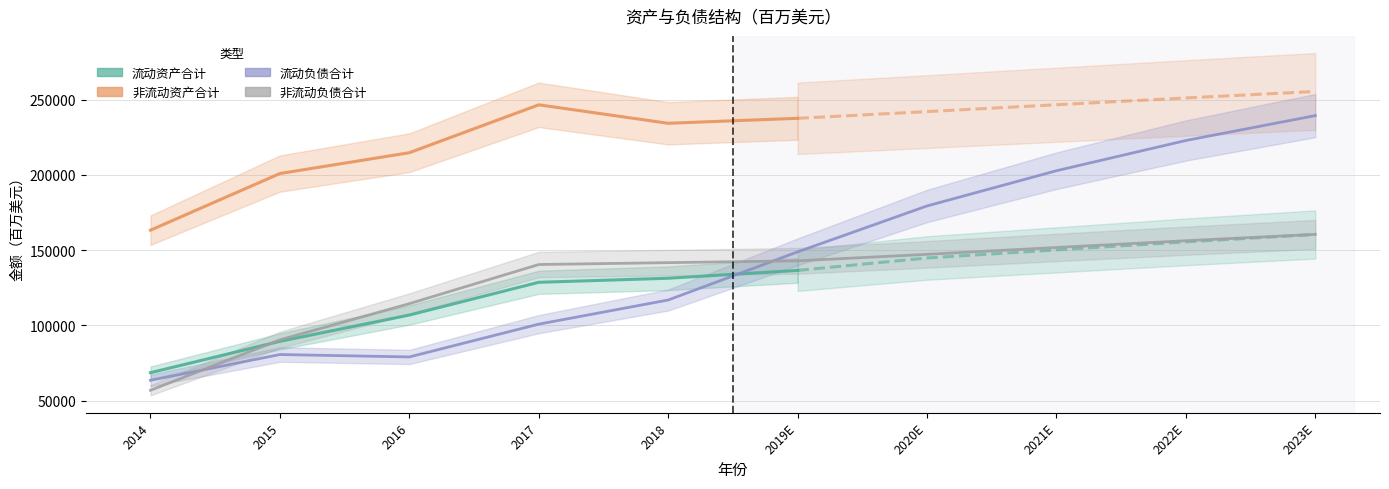

Which has a higher value, 2017 or 2015?

2017